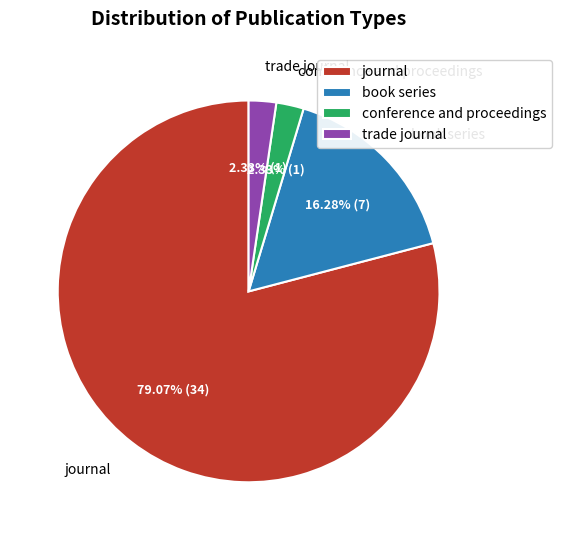

Approximately how many times larger is the value at conference and proceedings compared to book series?

0.1